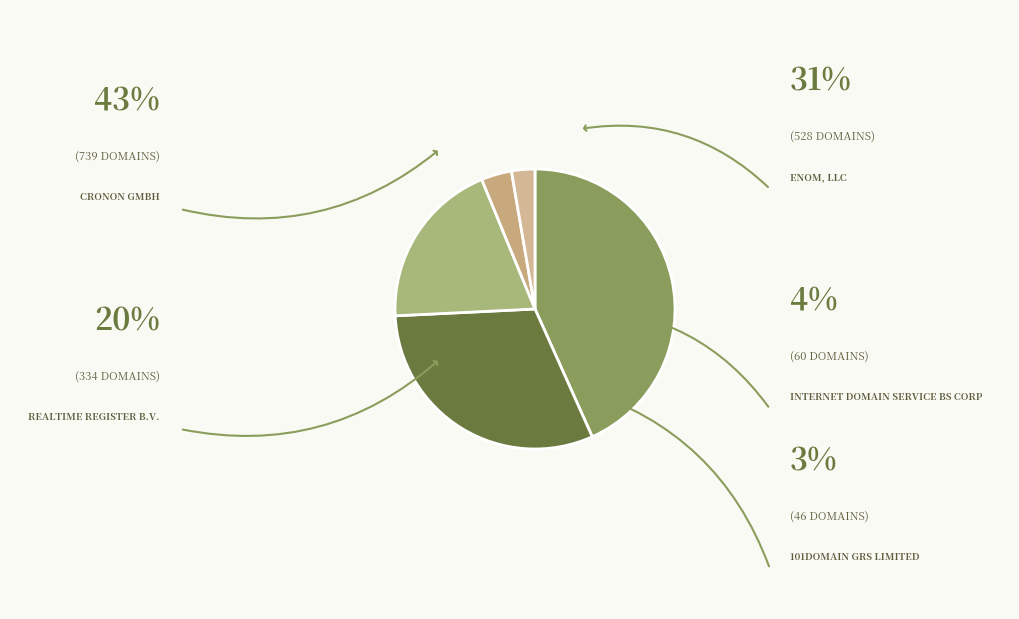

How many slices are in this pie chart?

5